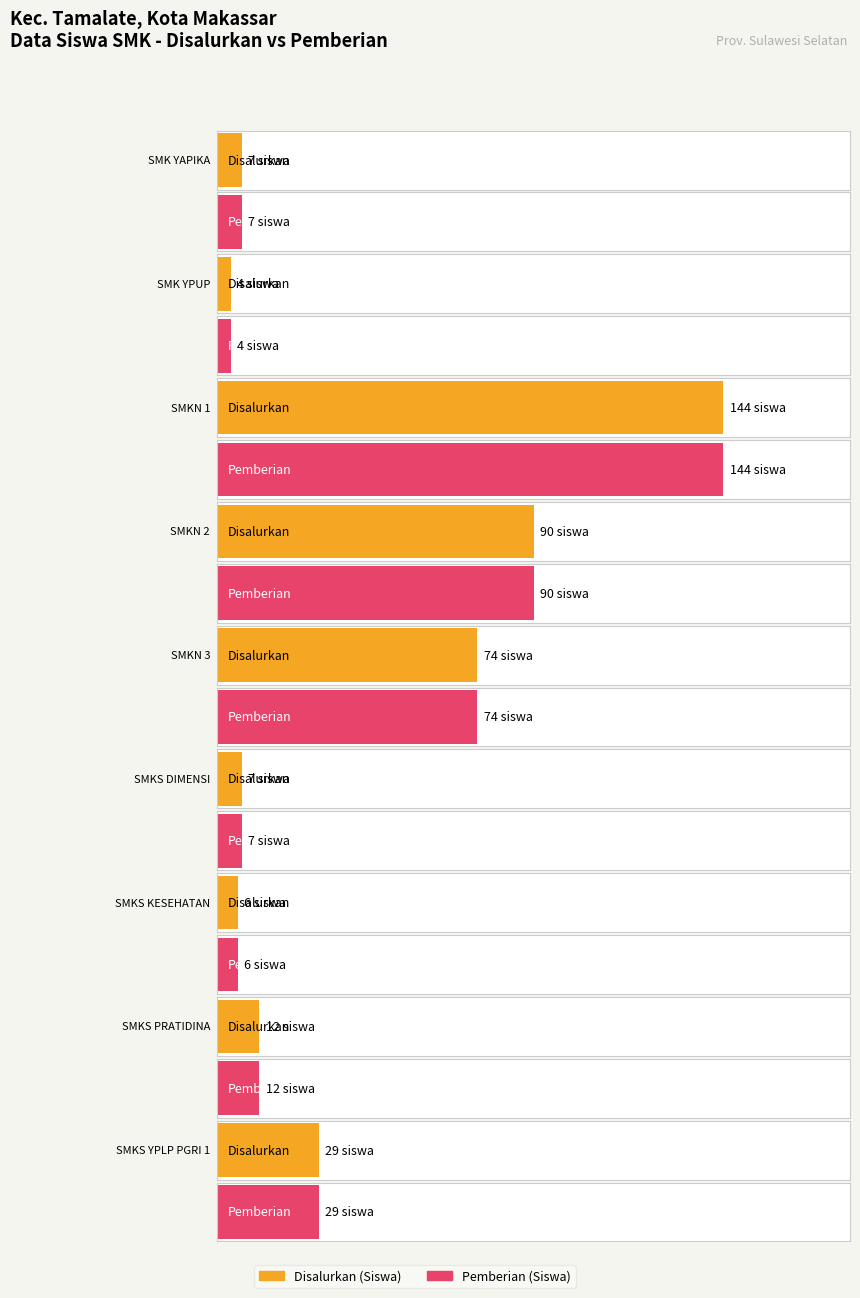

At which label does Disalurkan (Siswa) first exceed 12?

SMKN 1